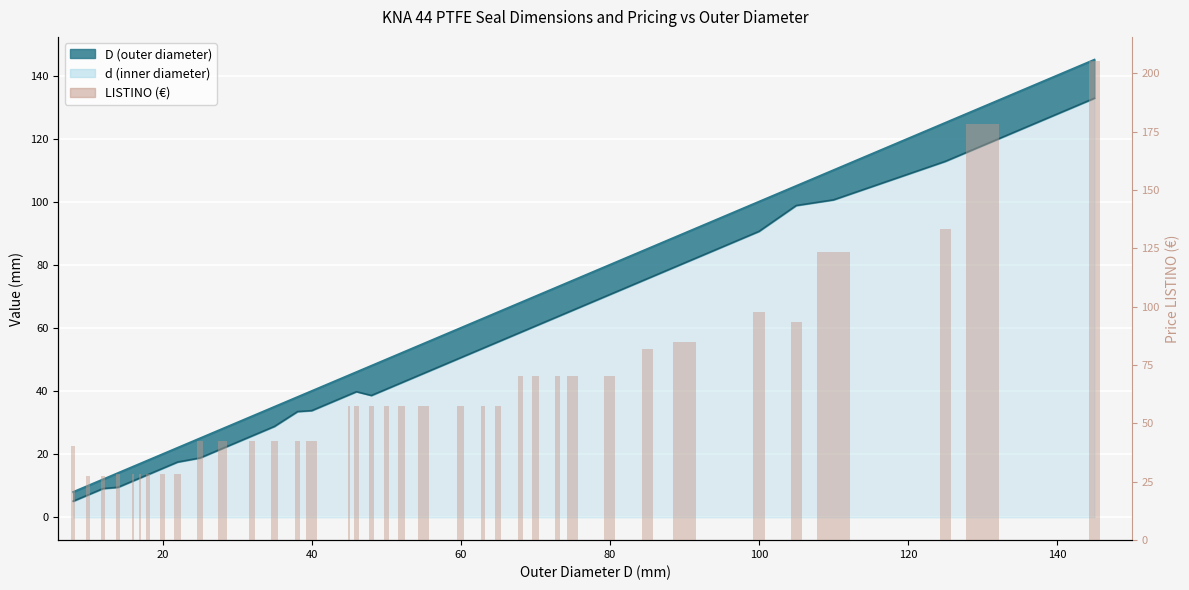

The value at 25 is 15.7. True or false?

False